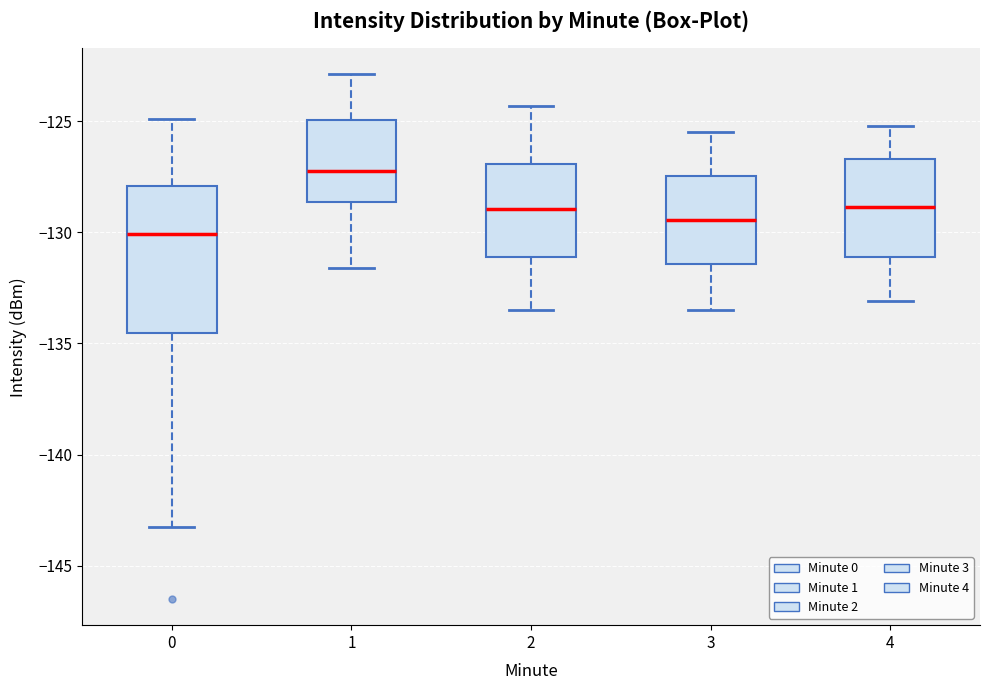

Which box has the highest median line?

1